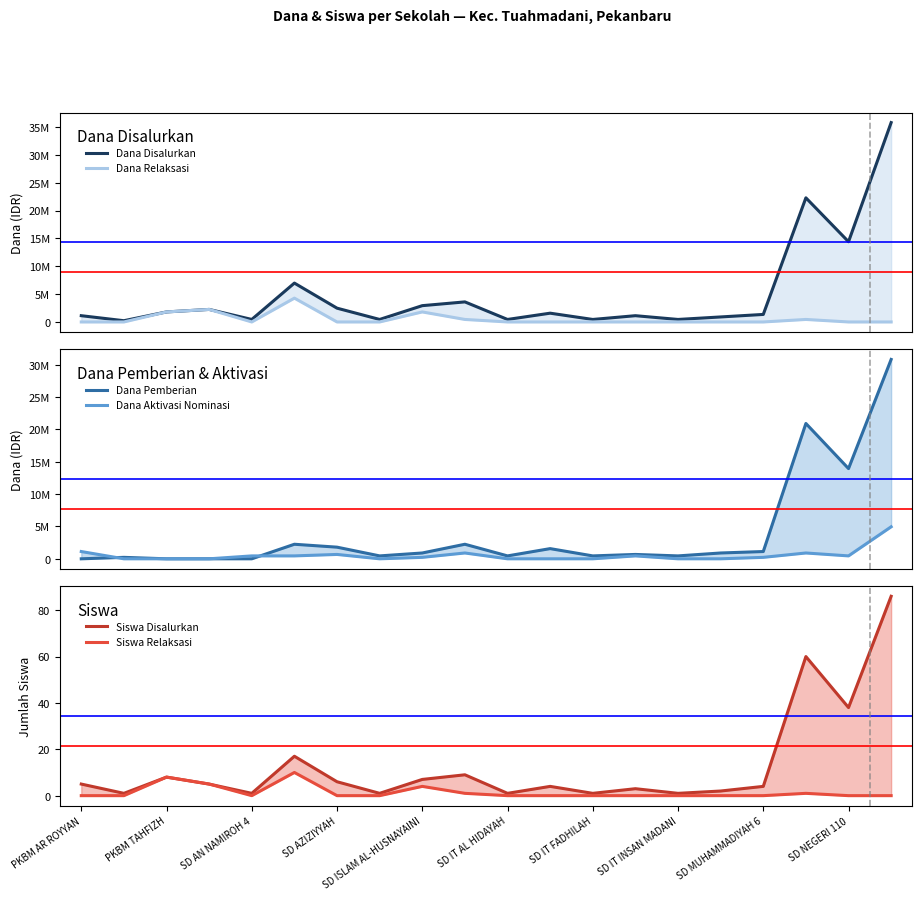

How many times do Dana Relaksasi and Siswa Disalurkan cross each other?

8